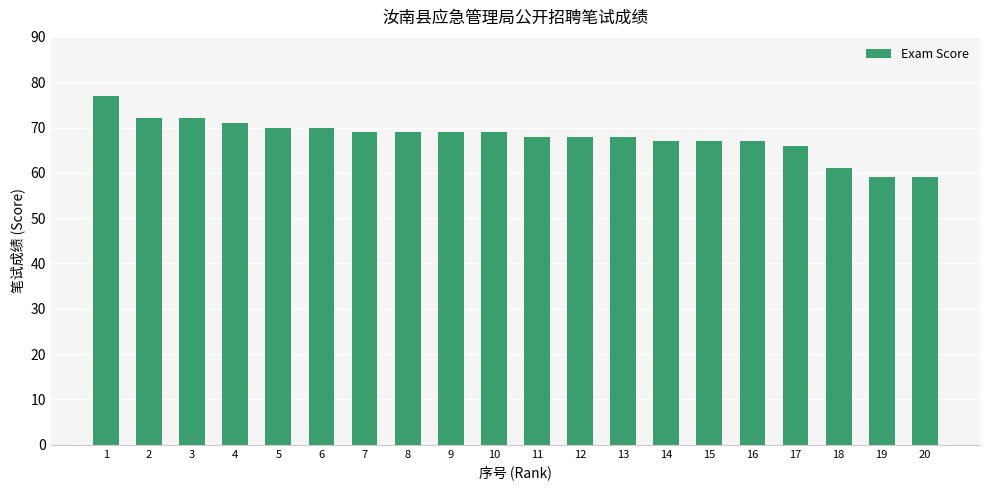

What value does the data have at 6?

70